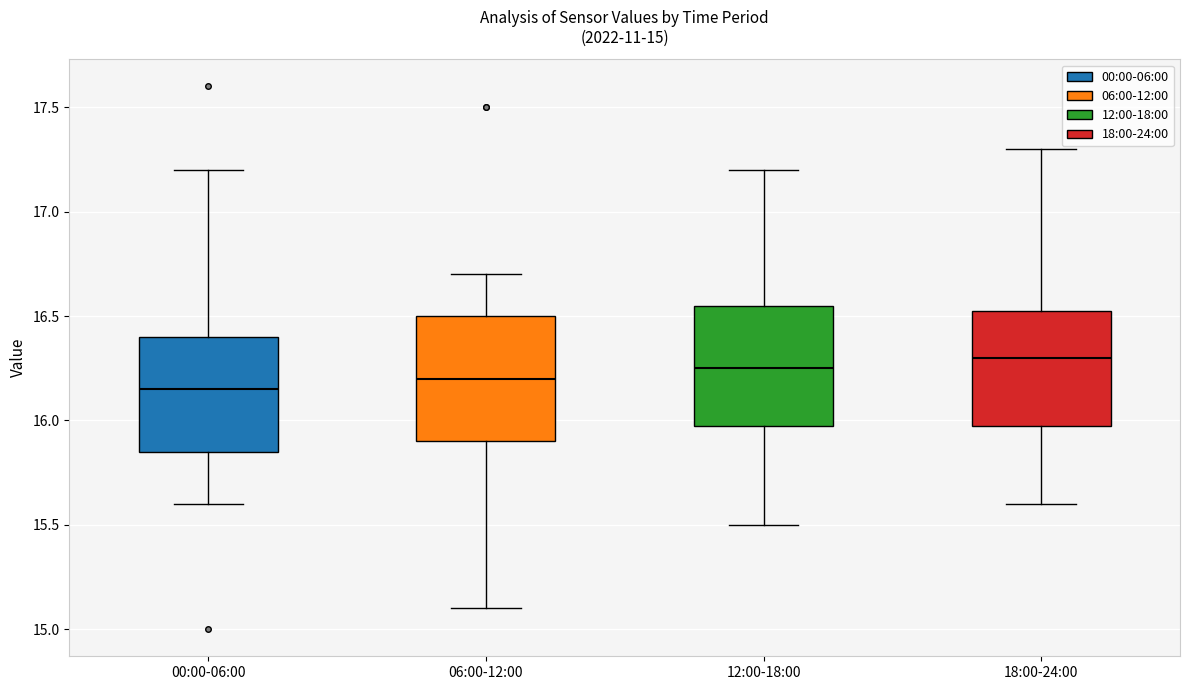

Which box's median line is the highest?

18:00-24:00